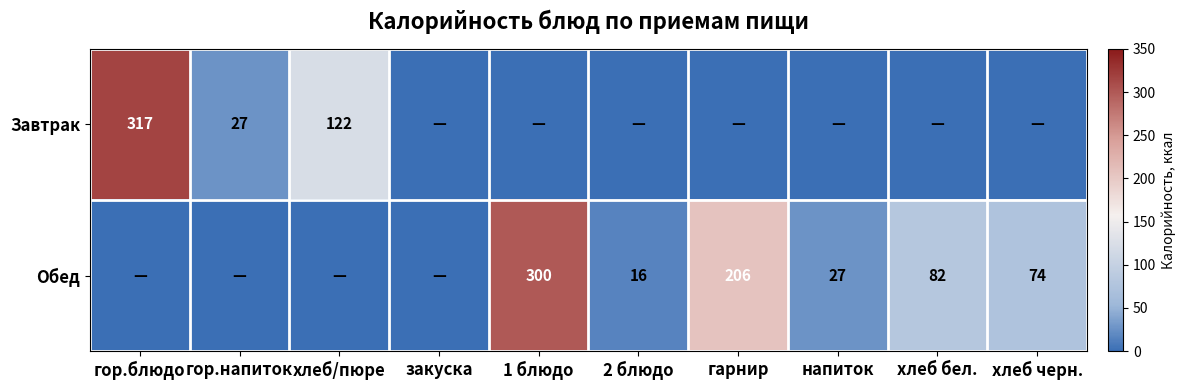

True or false: Завтрак has a value of 122 at хлеб/пюре.

True